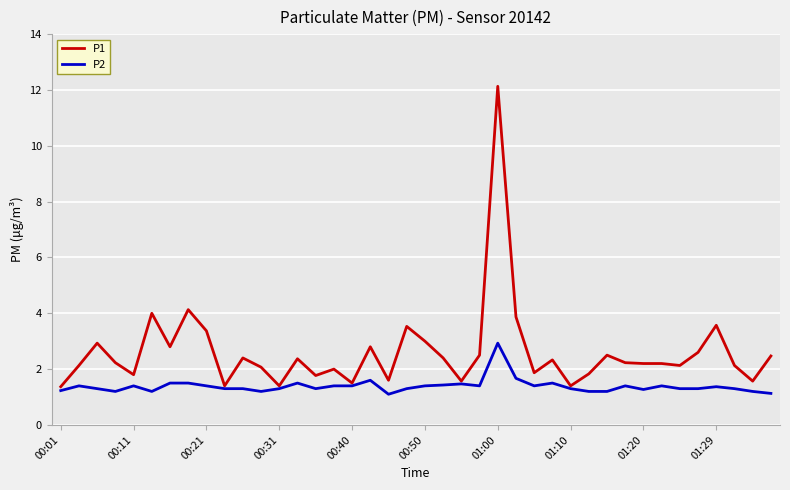

What is the greatest value displayed?

12.1